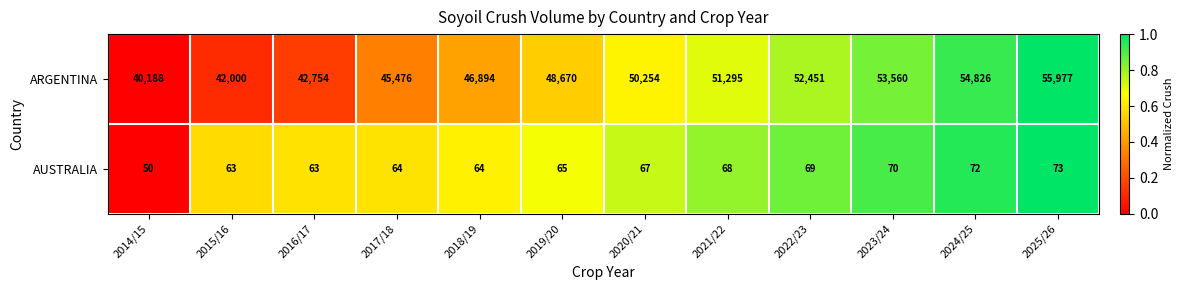

What is the difference between the second highest and second lowest values in the ARGENTINA series?

12826